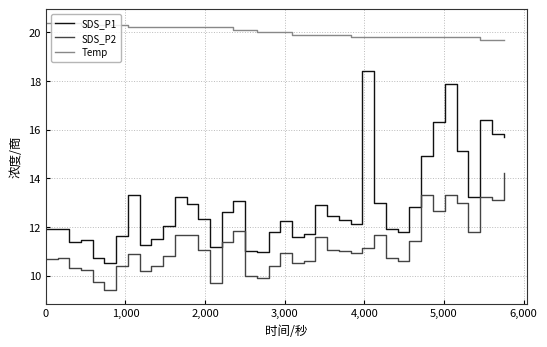

True or false: Temp and SDS_P2 cross at least once.

False